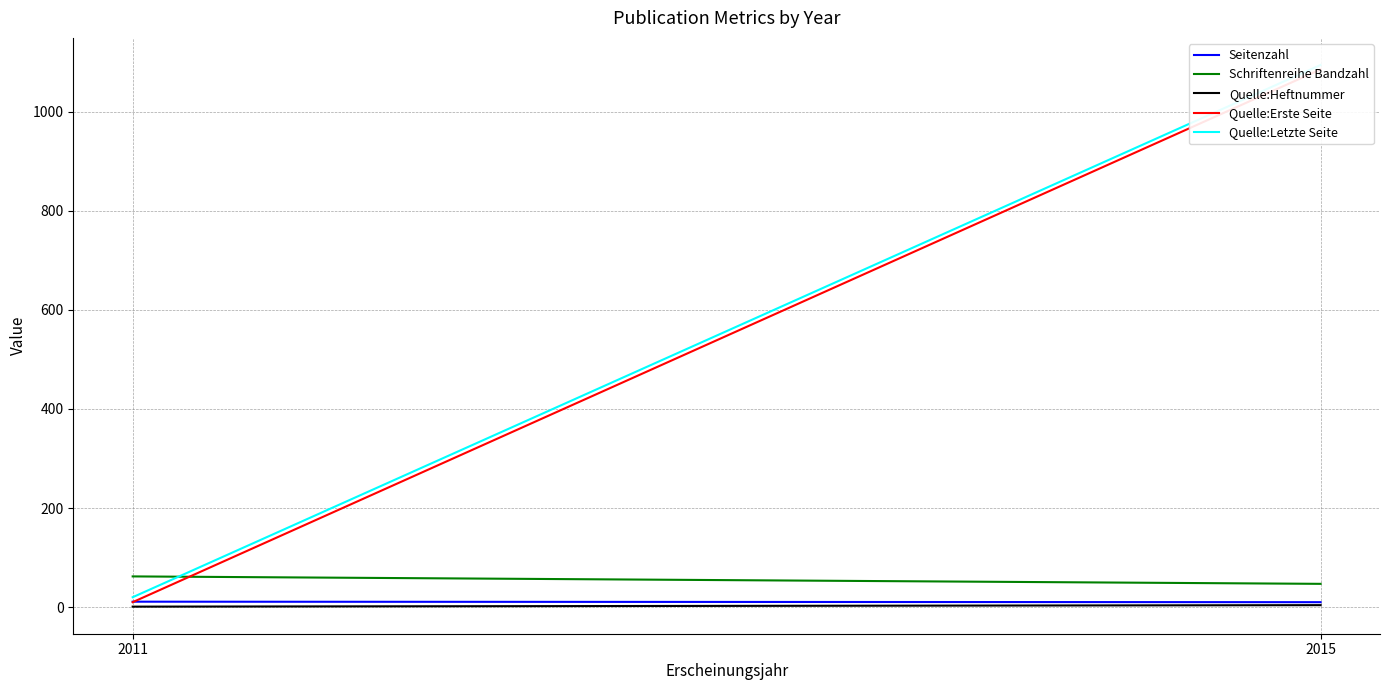

At which category is the sum across all series the highest?

2015